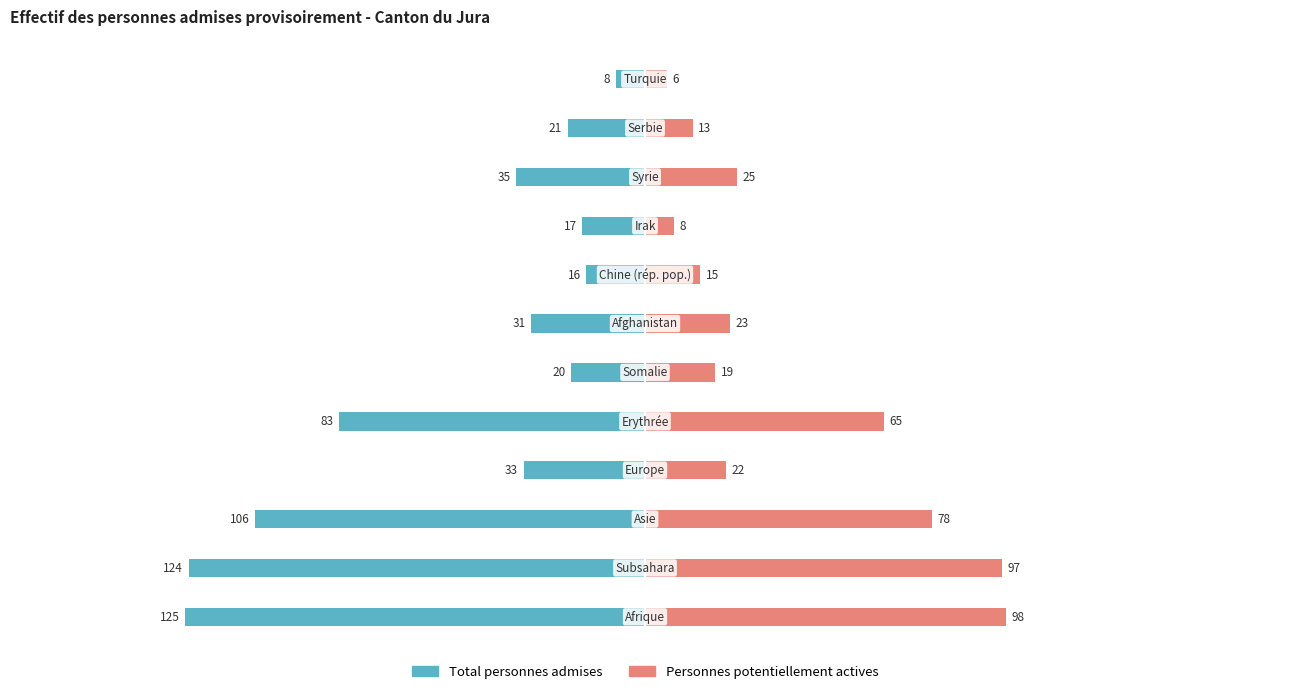

How many bars are there in total?

24